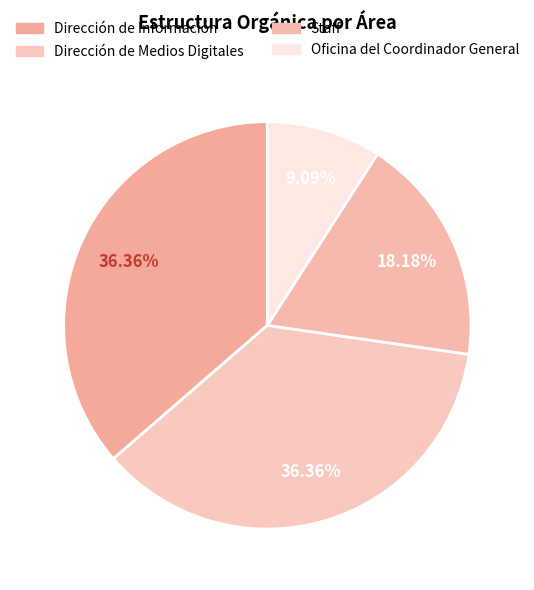

Which category has the biggest portion of the pie?

Dirección de Información